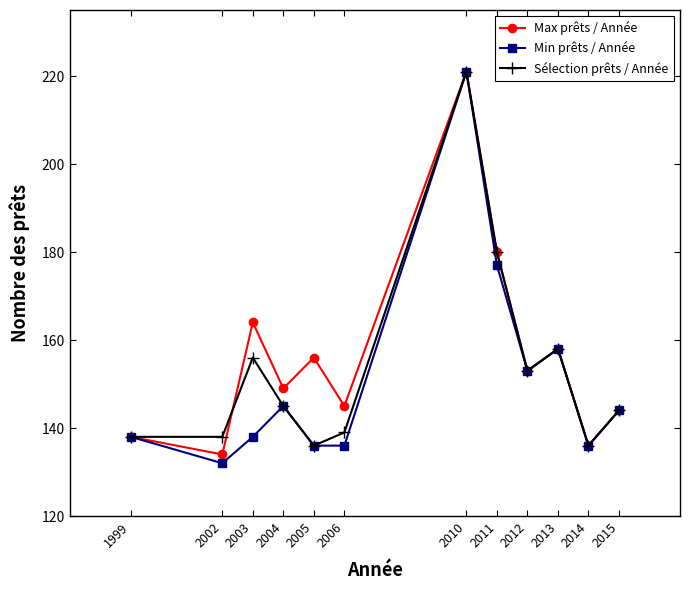

Reading right to left, transcribe all the data shown in this chart.

Max prêts / Année: 144	136	158	153	180	221	145	156	149	164	134	138
Min prêts / Année: 144	136	158	153	177	221	136	136	145	138	132	138
Sélection prêts / Année: 144	136	158	153	180	221	139	136	145	156	138	138